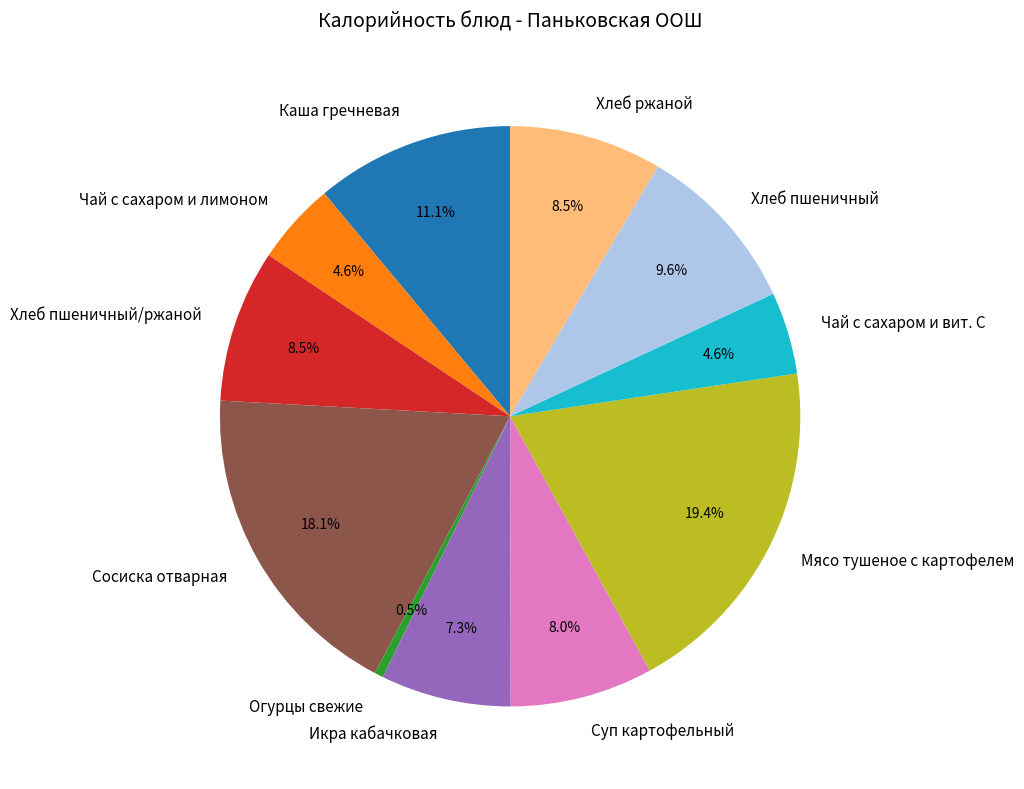

To the nearest percent, what is the combined percentage of Чай с сахаром и лимоном and Икра кабачковая?

12%